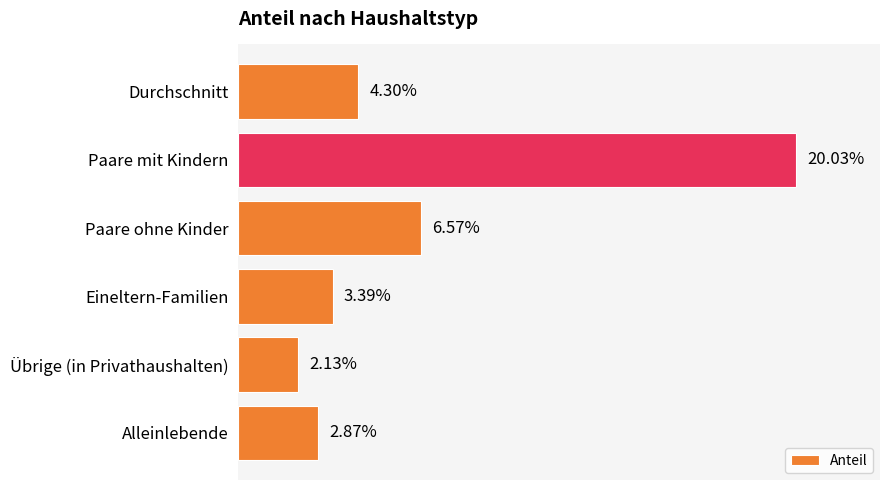

Rank the categories by value from lowest to highest.

Übrige (in Privathaushalten), Alleinlebende, Eineltern-Familien, Durchschnitt, Paare ohne Kinder, Paare mit Kindern